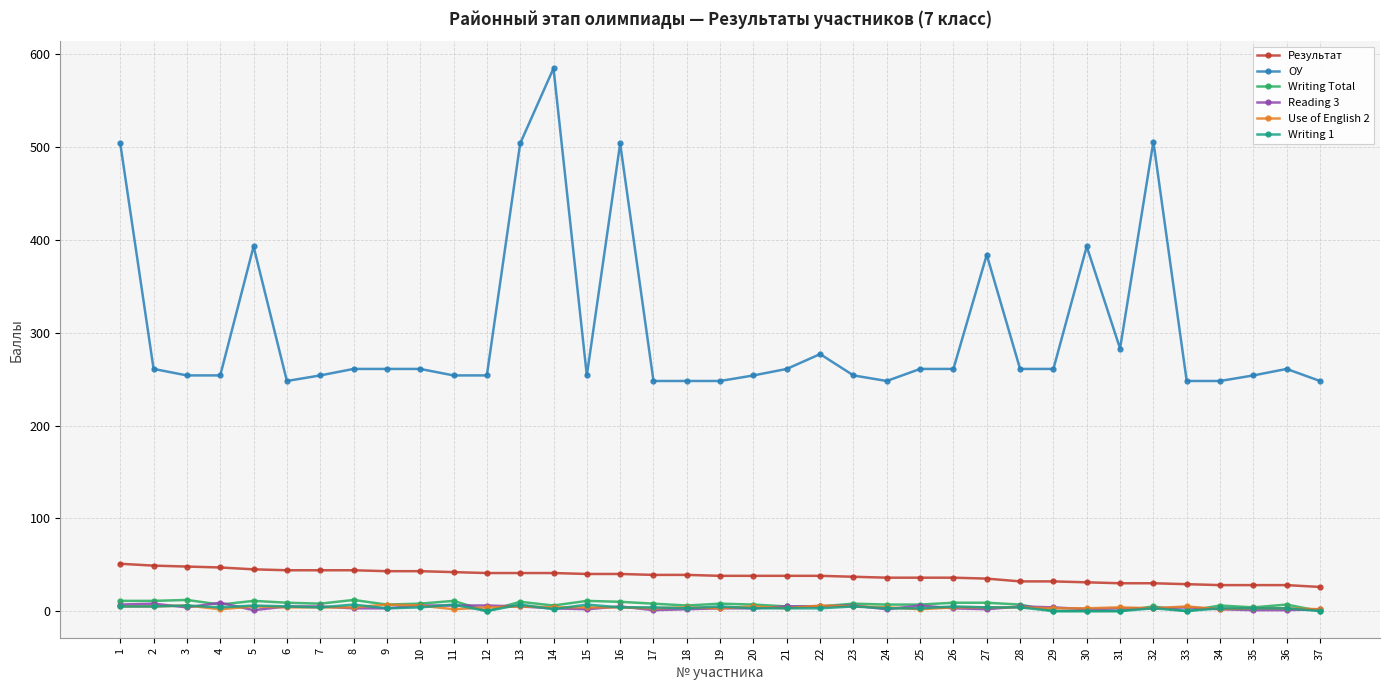

True or false: Writing Total has more than 2 interior local peaks.

True